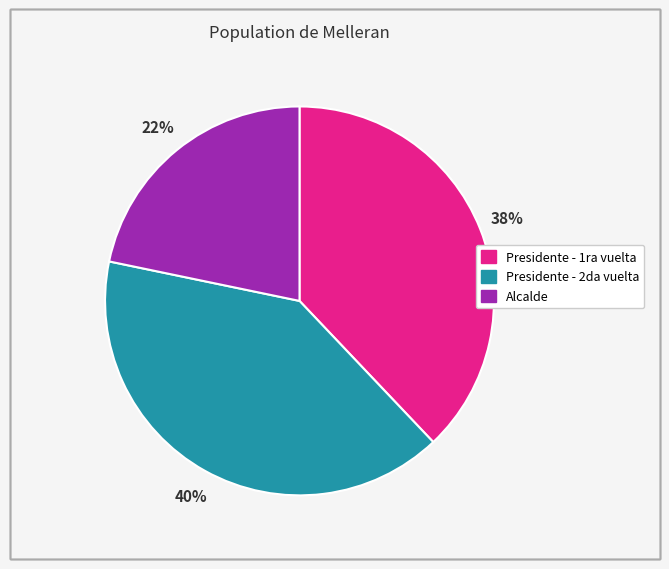

To the nearest percent, what is the average slice percentage?

33%